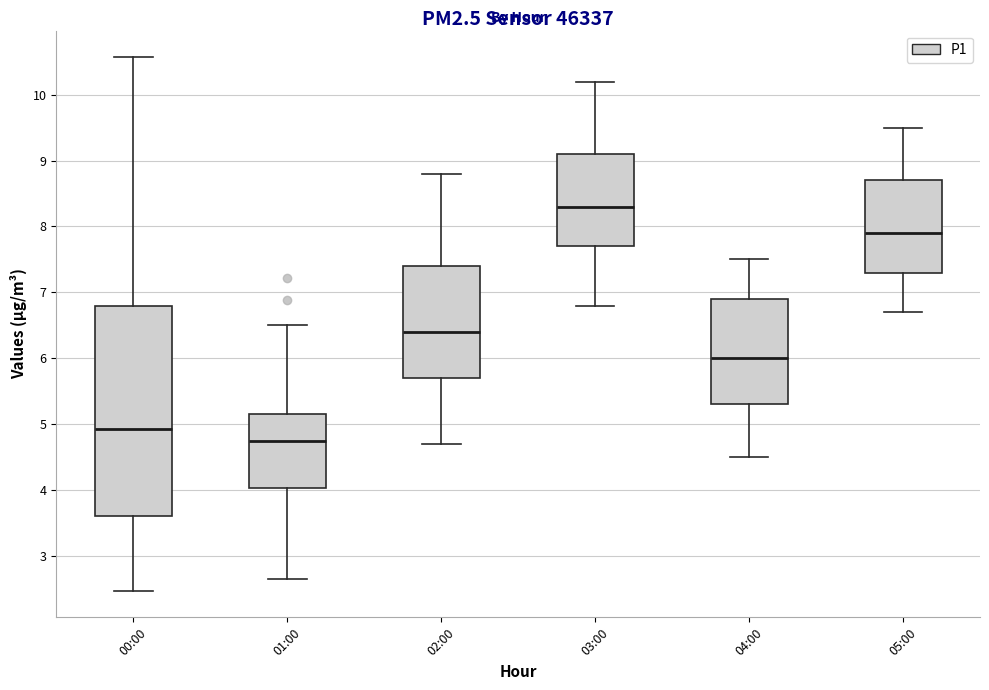

Comparing the boxes themselves (not the whiskers), which one is the tallest?

00:00